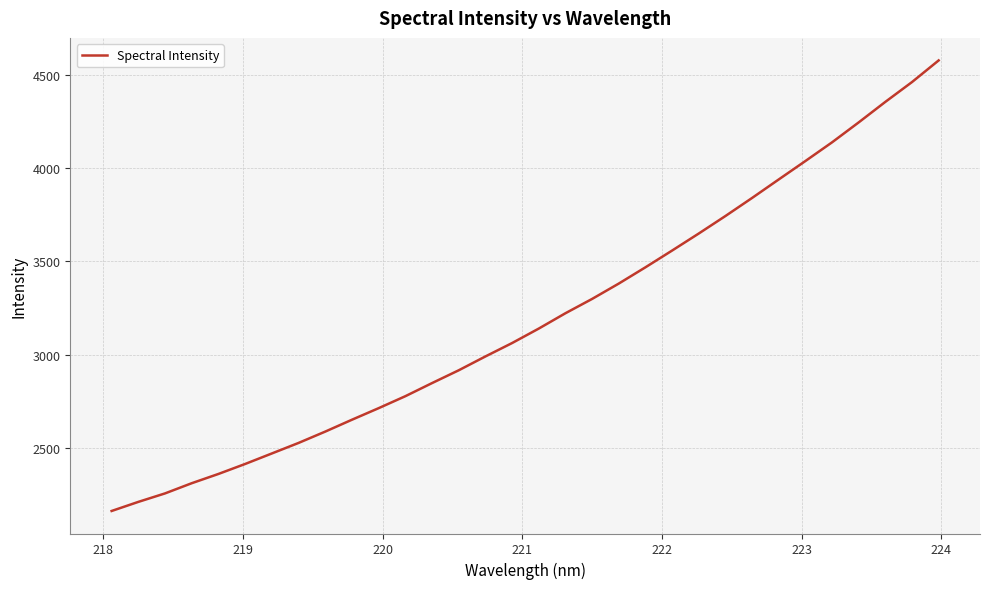

What is the difference between the maximum and minimum values?

2415.5